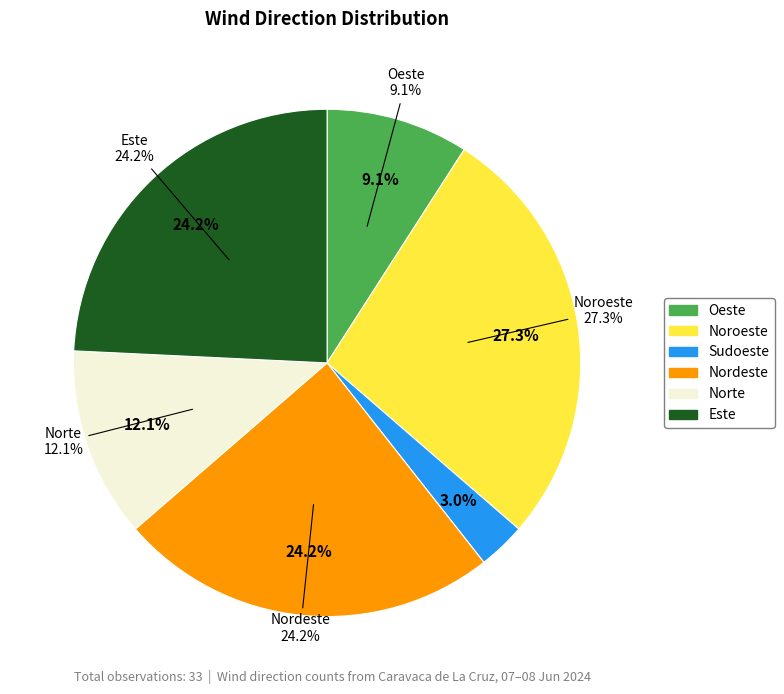

How many slices are in this pie chart?

6